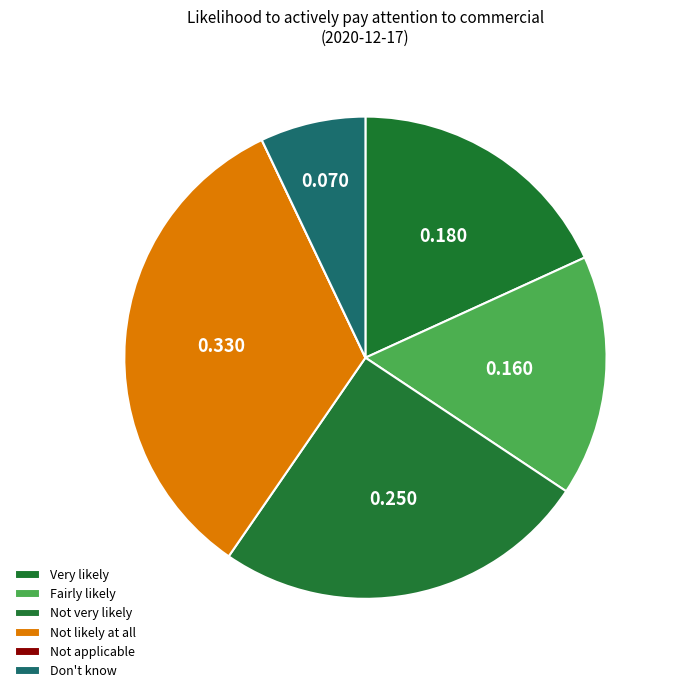

Is Not applicable the majority of the pie?

No